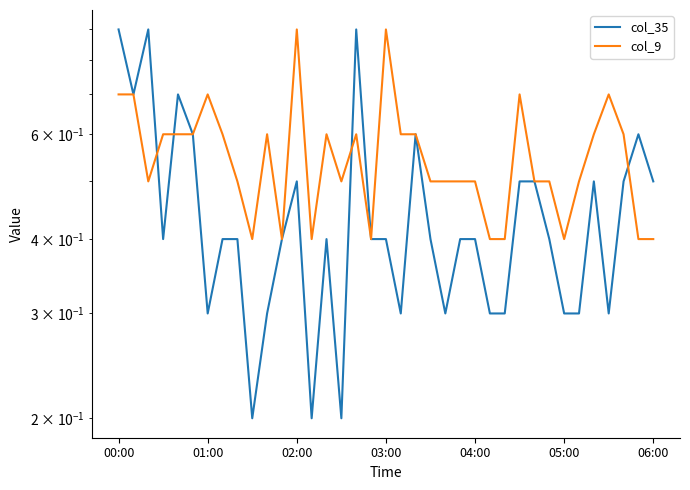

How many lines are shown in the chart?

2